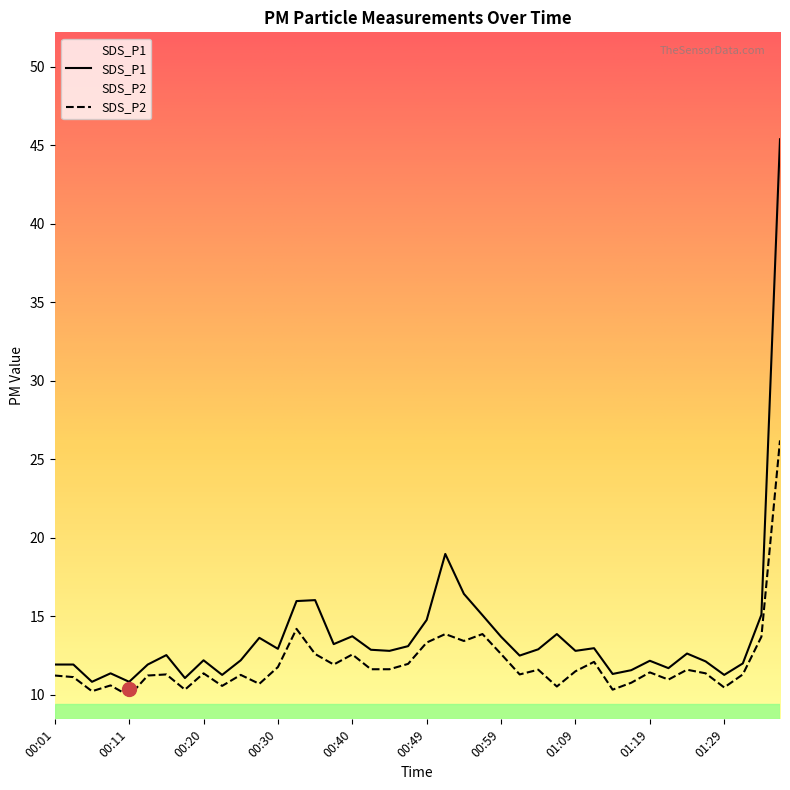

Reading right to left, extract all data points from this chart.

SDS_P1: 45.4	15.1	12.0	11.3	12.1	12.6	11.7	12.2	11.6	11.3	13.0	12.8	13.9	12.9	12.5	13.7	15.1	16.4	19.0	14.8	13.1	12.8	12.9	13.7	13.2	16.0	16.0	12.9	13.6	12.2	11.3	12.2	11.1	12.5	11.9	10.8	11.4	10.8	11.9	11.9
SDS_P2: 26.2	13.7	11.3	10.5	11.4	11.6	11.0	11.4	10.8	10.3	12.1	11.5	10.5	11.6	11.3	12.6	13.9	13.4	13.9	13.3	12.0	11.6	11.6	12.6	11.9	12.6	14.2	11.8	10.7	11.3	10.6	11.4	10.3	11.3	11.2	9.9	10.6	10.2	11.1	11.2